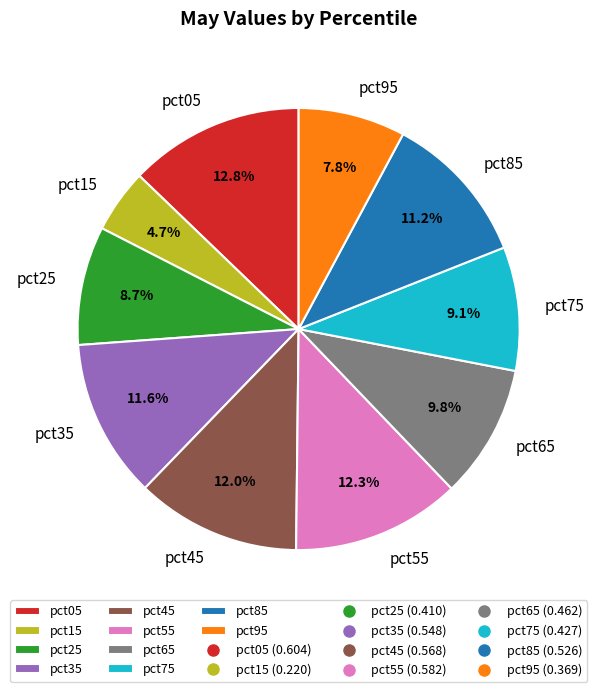

True or false: pct75 accounts for 24% of the total.

False